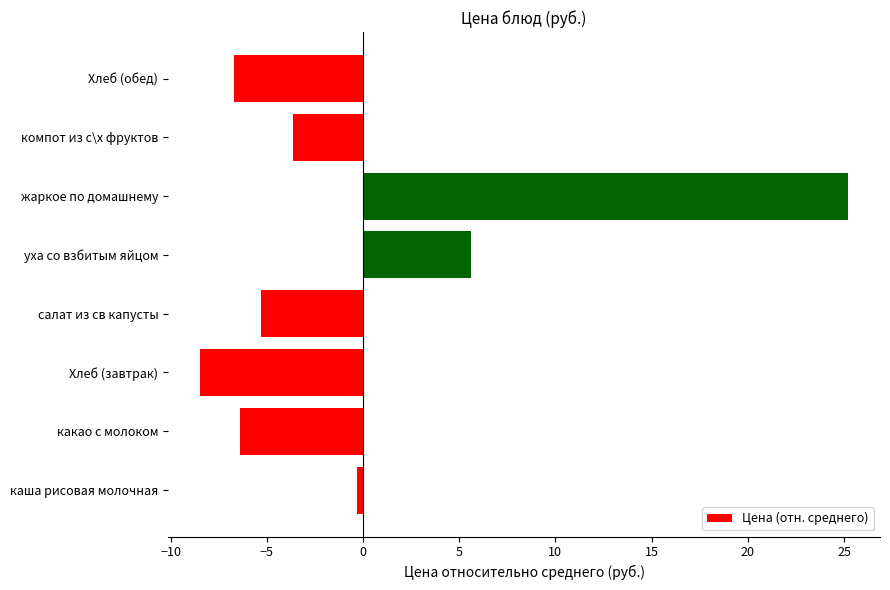

Reading top to bottom, what are all the values shown in this chart?

-6.7	-3.6	25.2	5.6	-5.3	-8.4	-6.4	-0.3